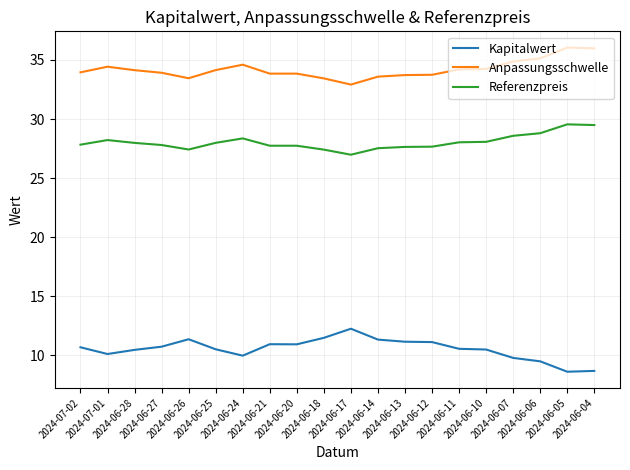

Does the chart display data point markers on the line(s)?

No